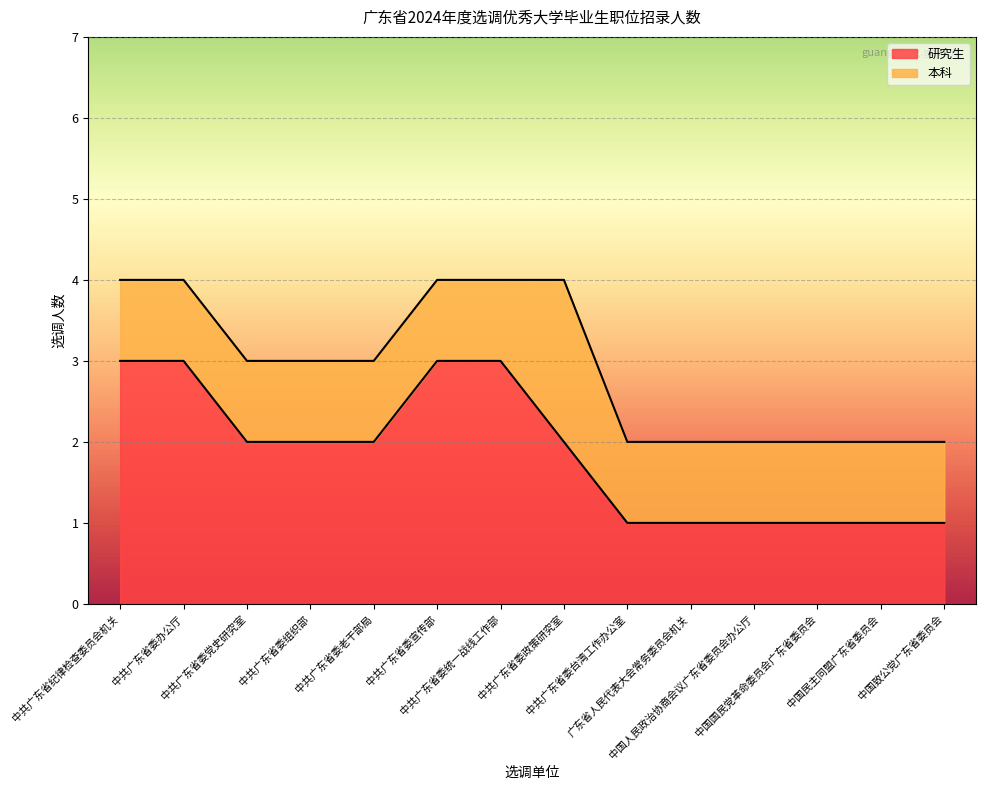

True or false: the data shows 0 at 中国致公党广东省委员会.

False